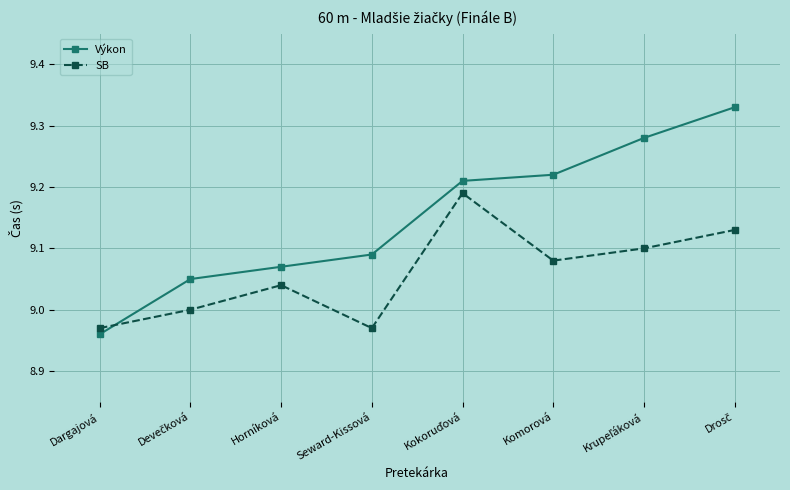

Is the value of SB at Dargajová greater than the value of Výkon at Seward-Kissová?

No